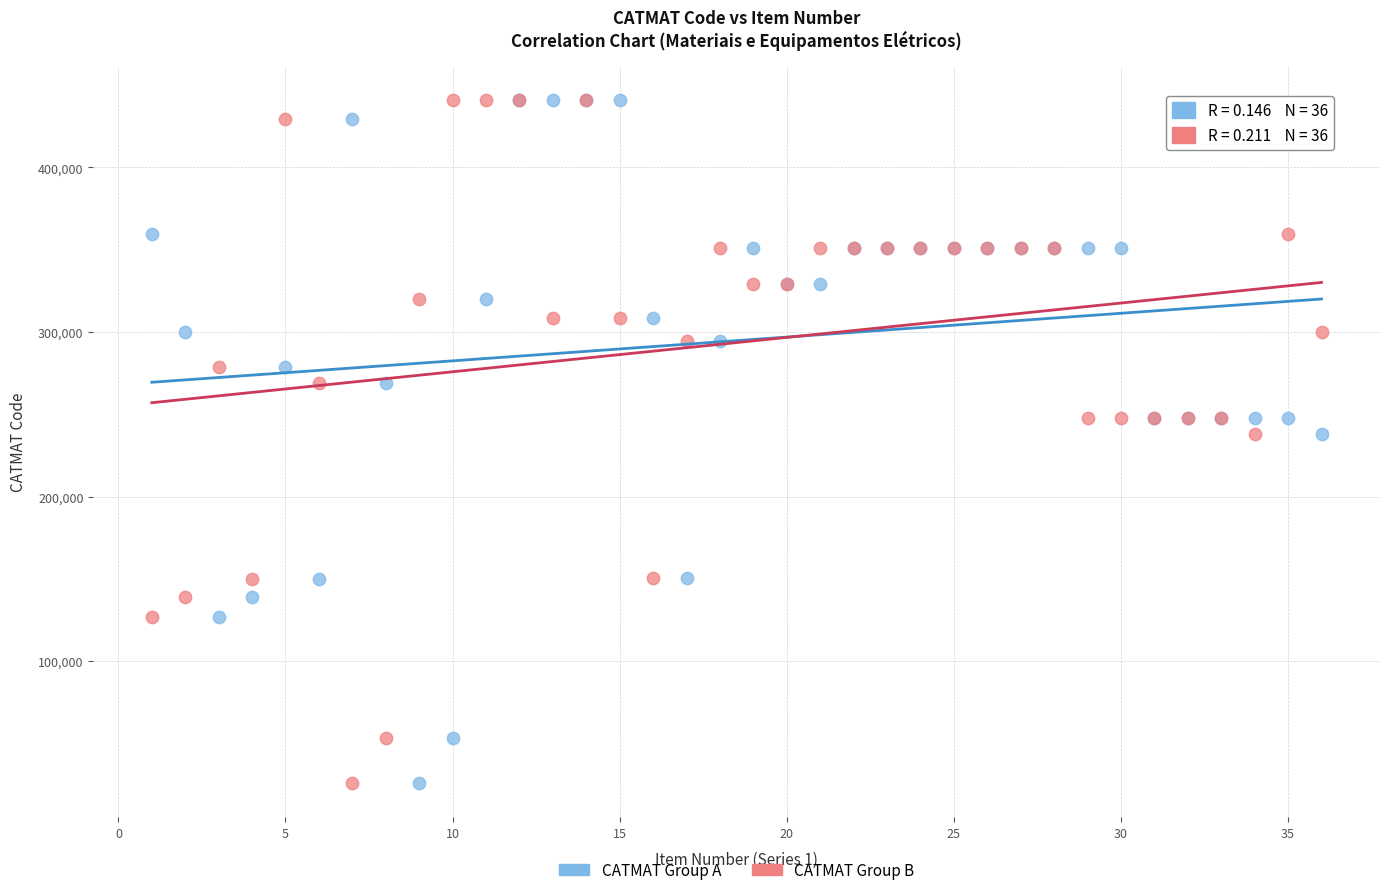

What are all the series names shown in the legend?

CATMAT Group A, CATMAT Group B